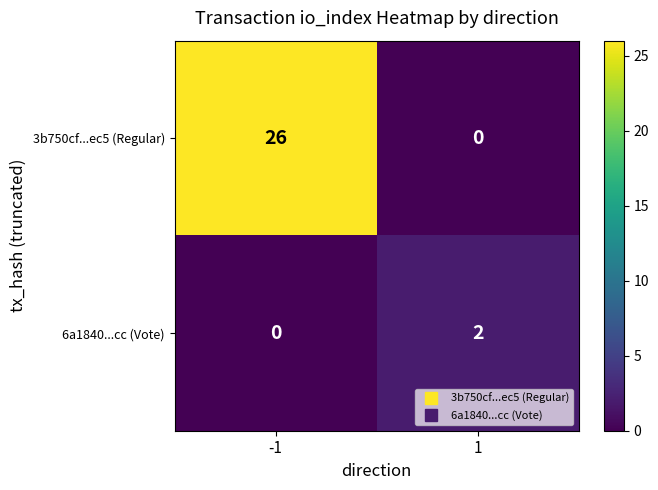

Which series changed the most between -1 and 1?

3b750cf...ec5 (Regular)